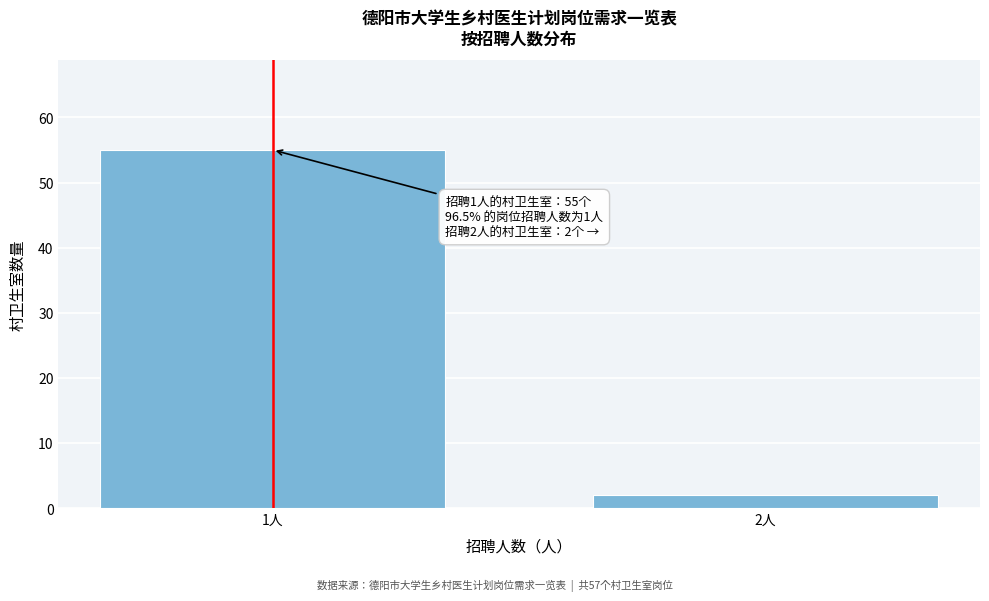

Reading left to right, what are all the values shown in this chart?

55	2